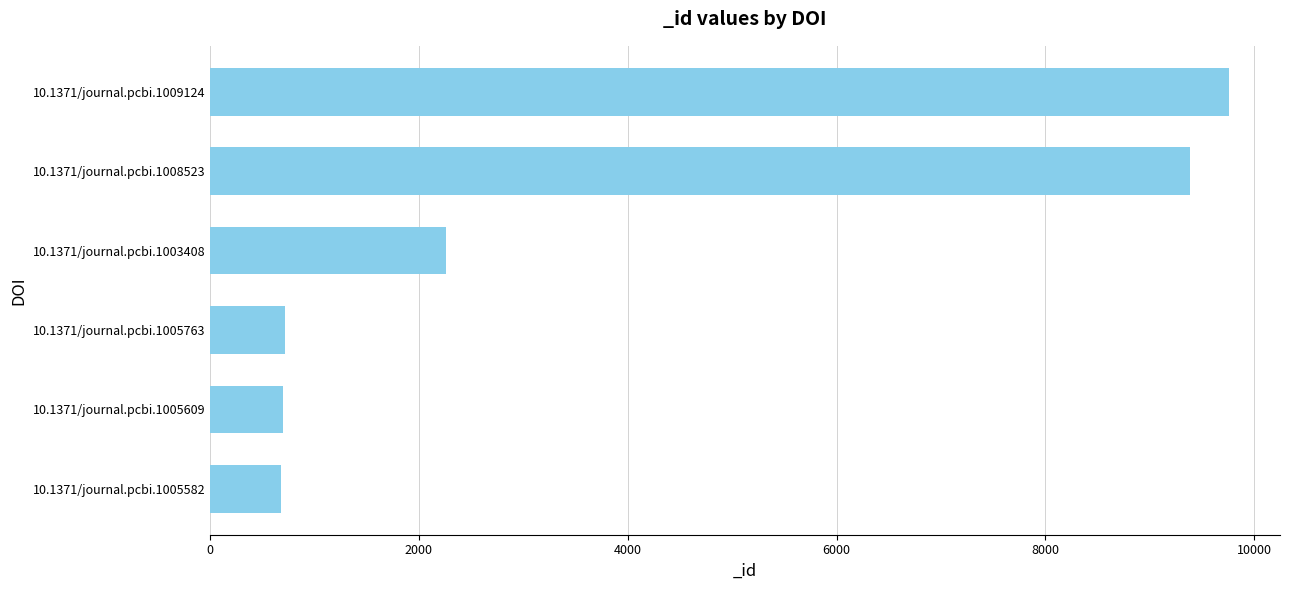

What is the difference between the maximum and second lowest values?

9063